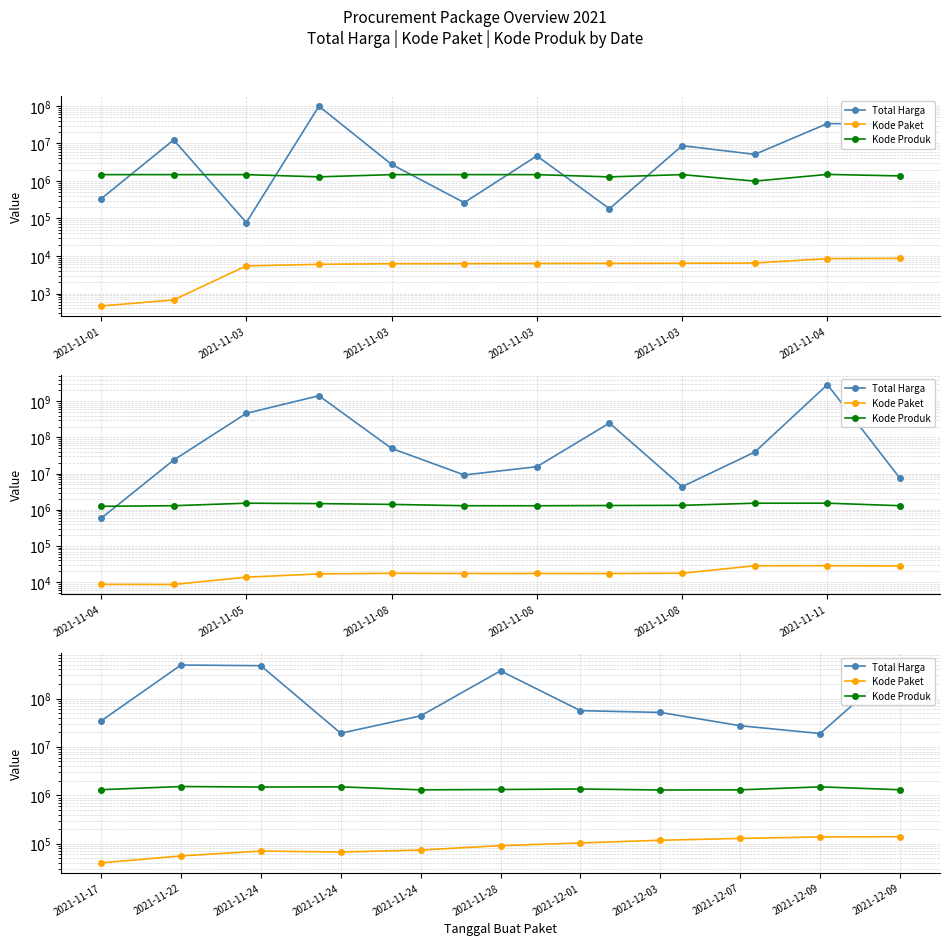

True or false: Kode Paket and Total Harga intersect in this chart.

False